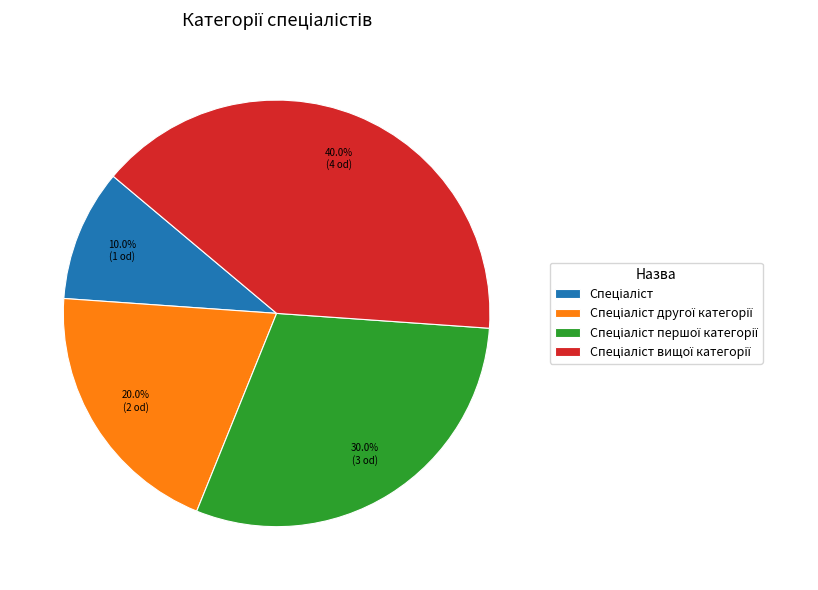

Is there a majority slice in this chart?

No